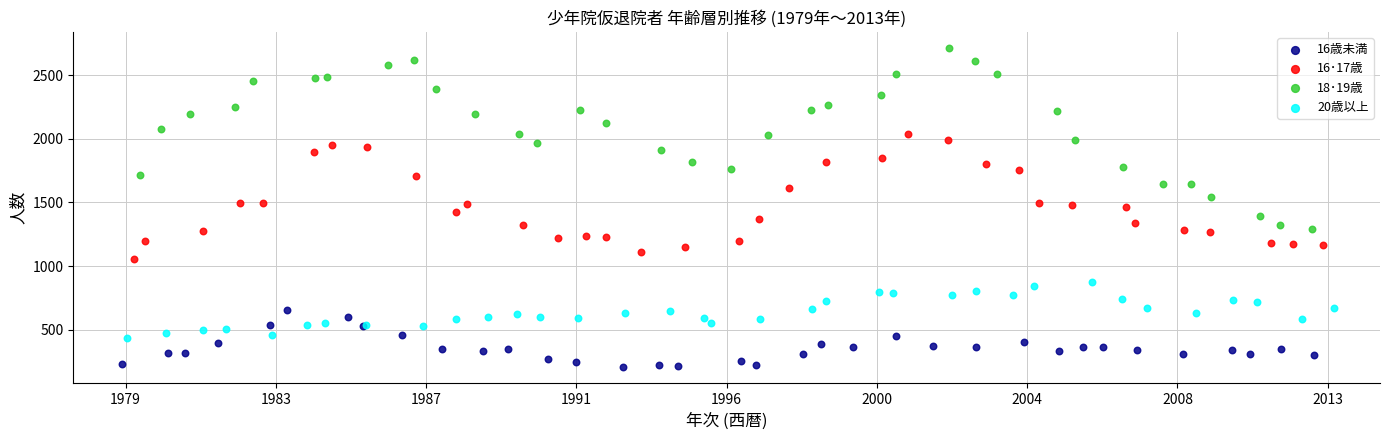

Which series contains the lowest Y value?

16歳未満